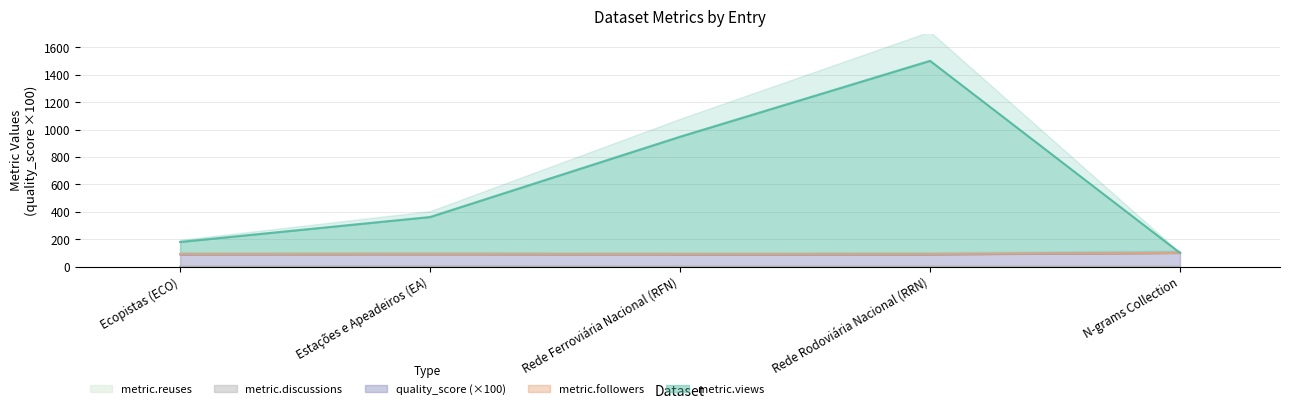

True or false: metric.discussions and metric.views cross at least once.

False